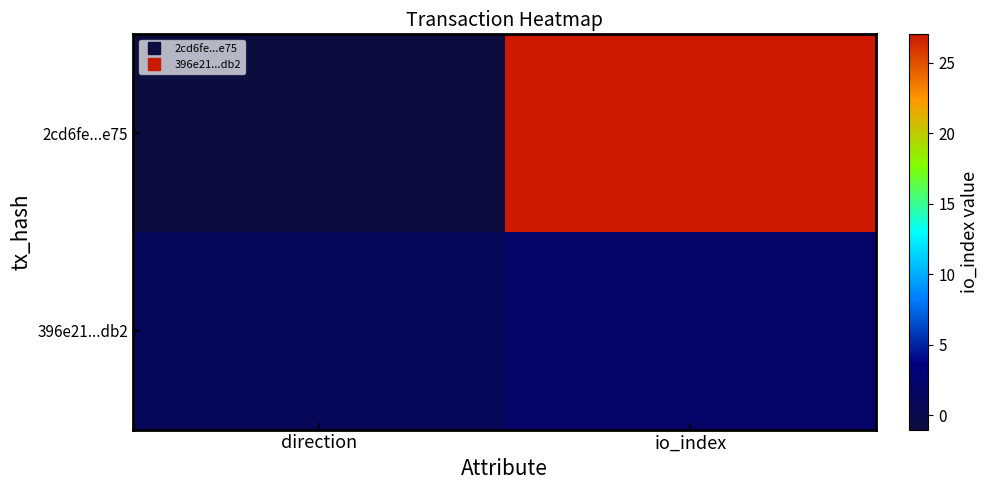

What is the maximum value shown in the chart?

27